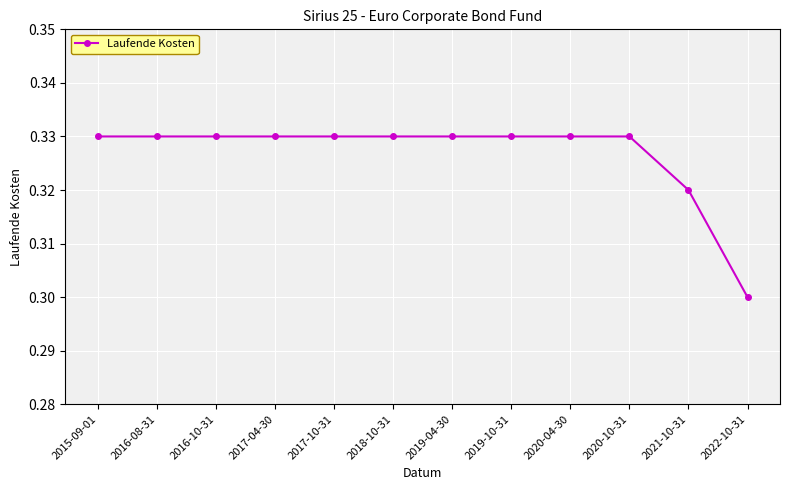

Which has a higher value, 2022-10-31 or 2017-10-31?

2017-10-31